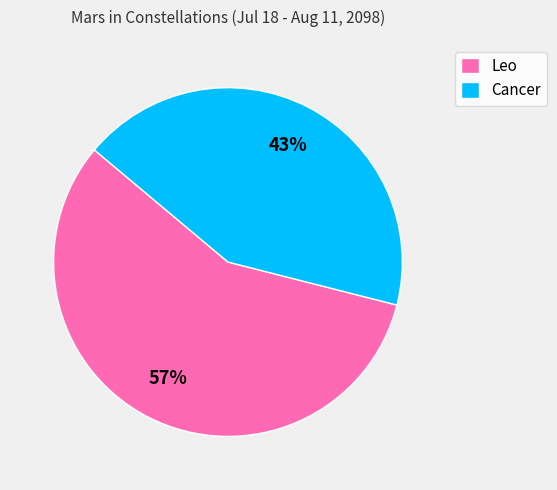

Rank the categories by value from lowest to highest.

Cancer, Leo